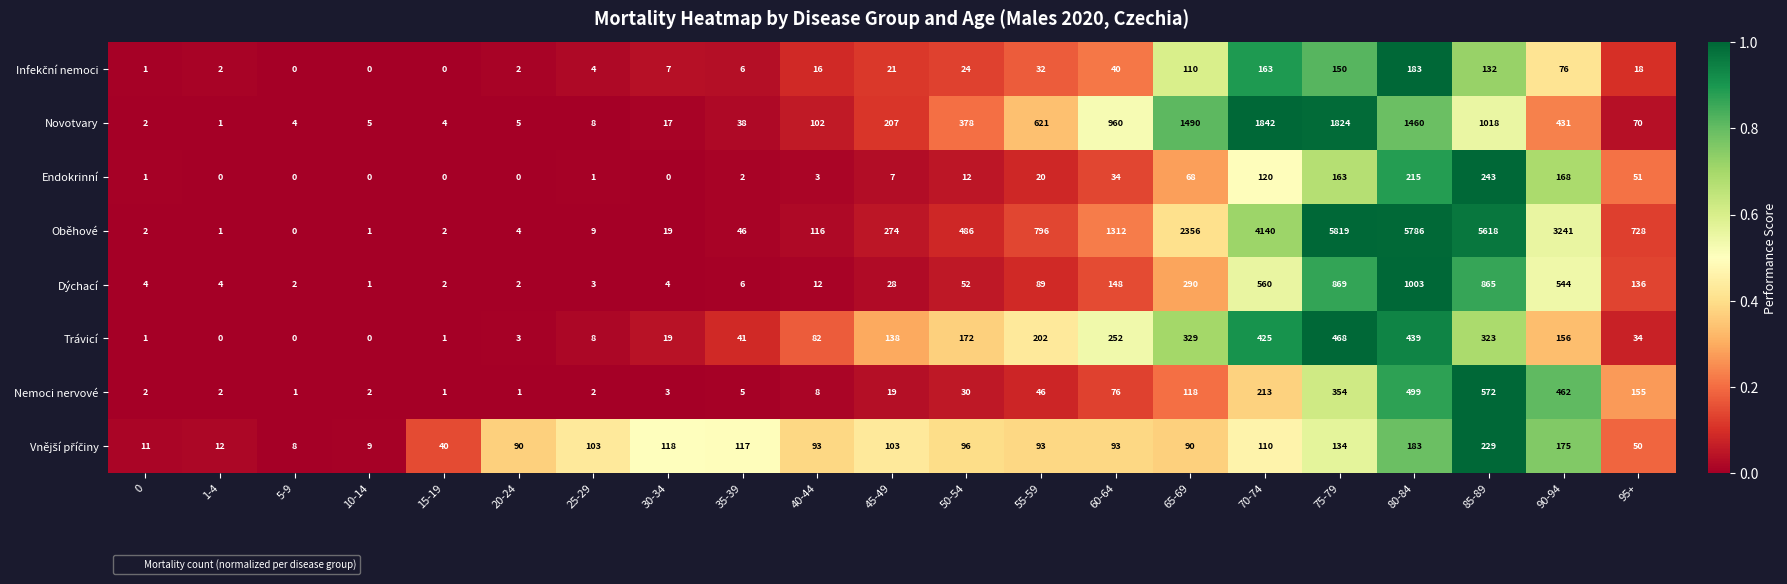

Which series has the widest spread of values?

Oběhové